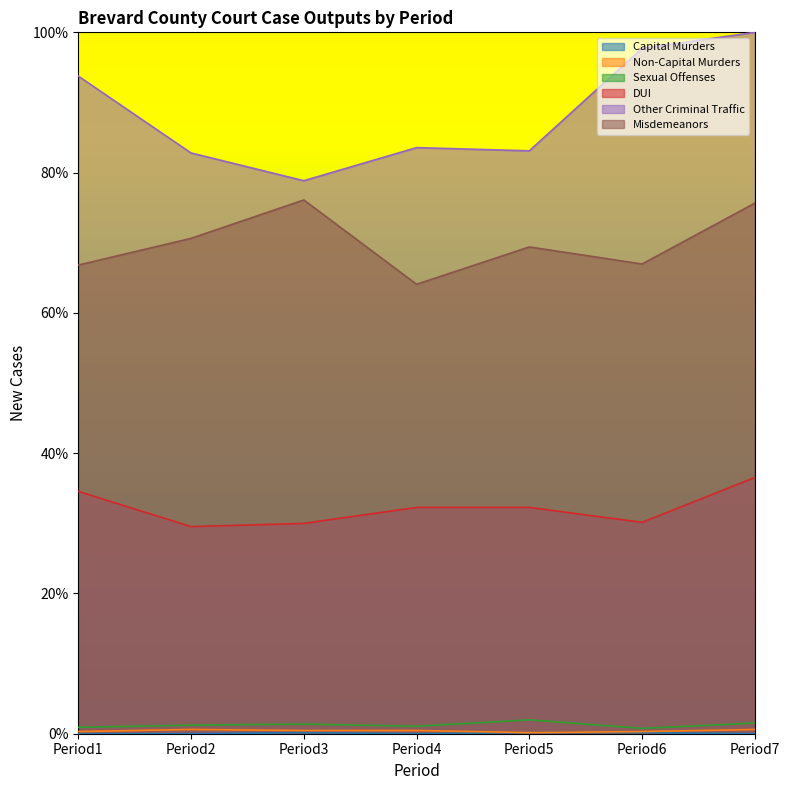

How many interior local valleys does the Capital Murders series have?

1